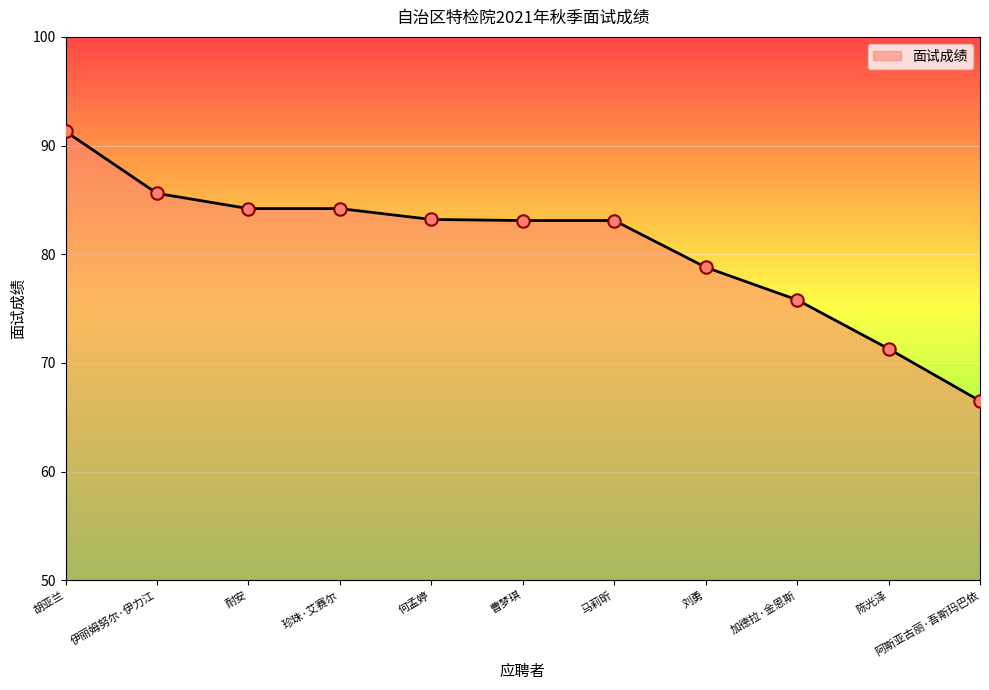

What is the change in value from 胡亚兰 to 陈光泽?

-20.0